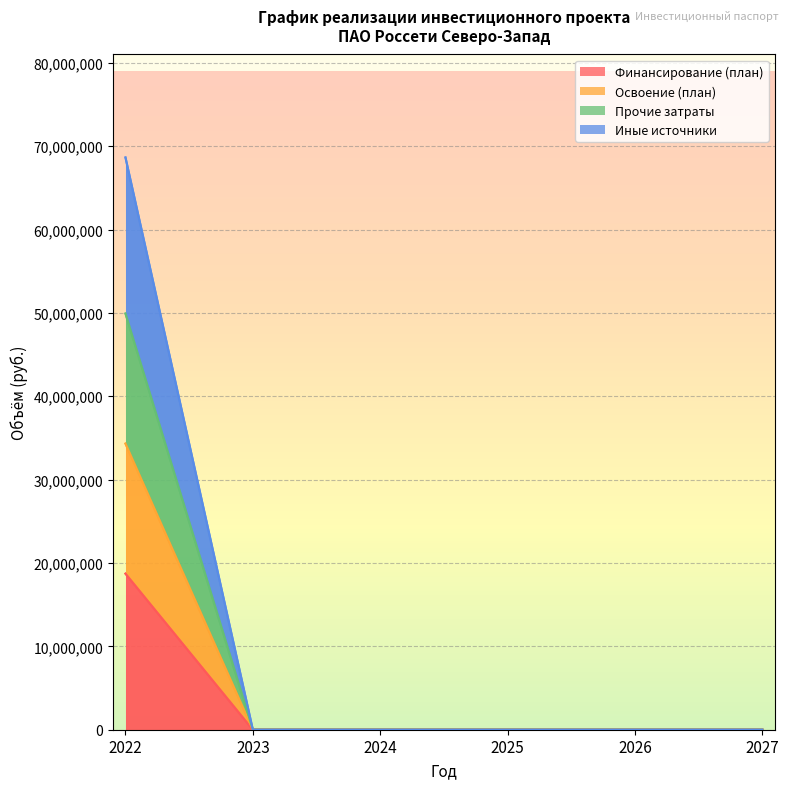

Which series has the largest total across all categories?

Освоение (план)